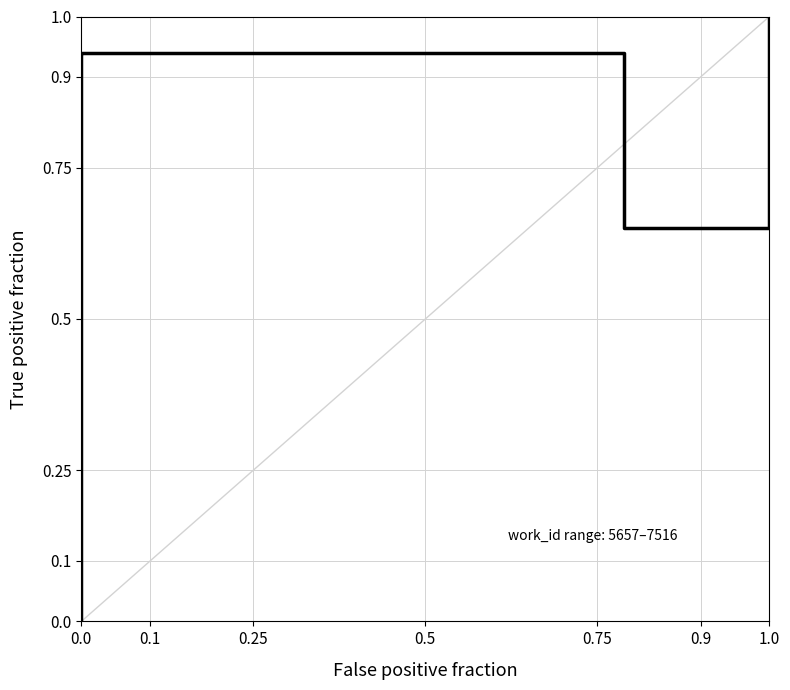

How many interior local peaks (higher than both neighbors) does the data have?

1